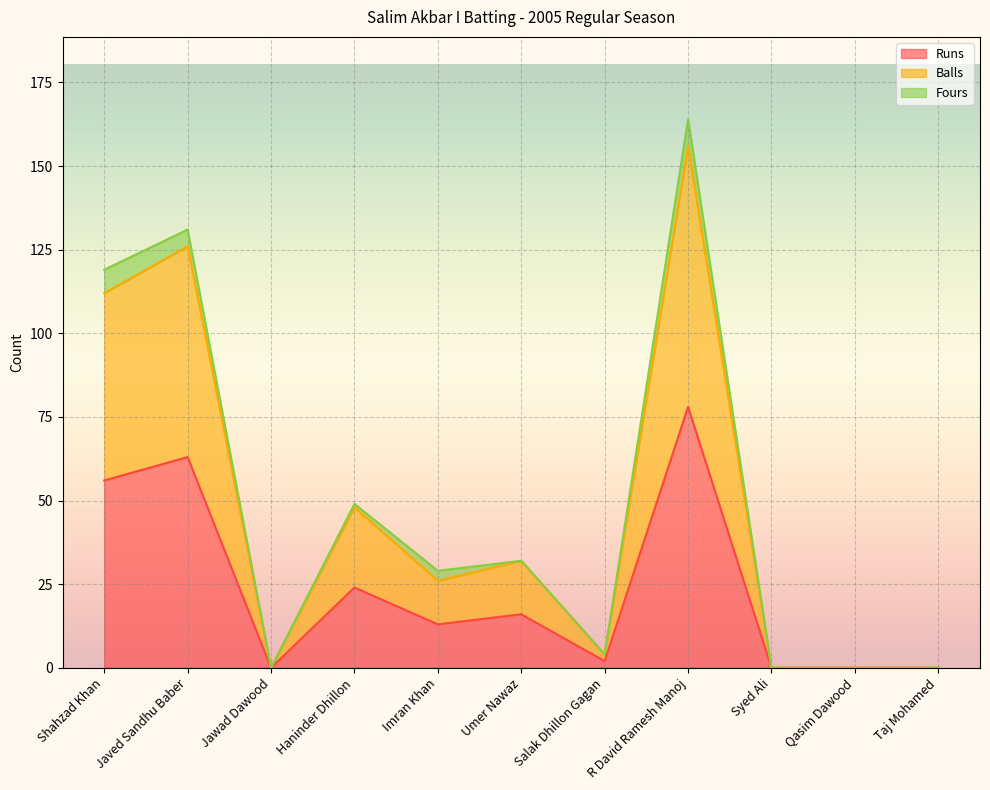

Does the chart display data point markers on the line(s)?

No